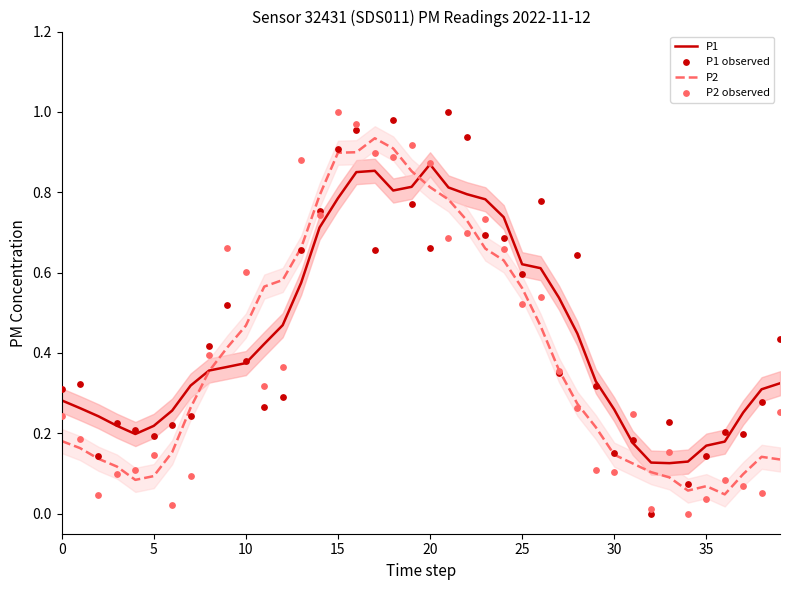

Which series reaches the minimum Y coordinate?

P1 observed